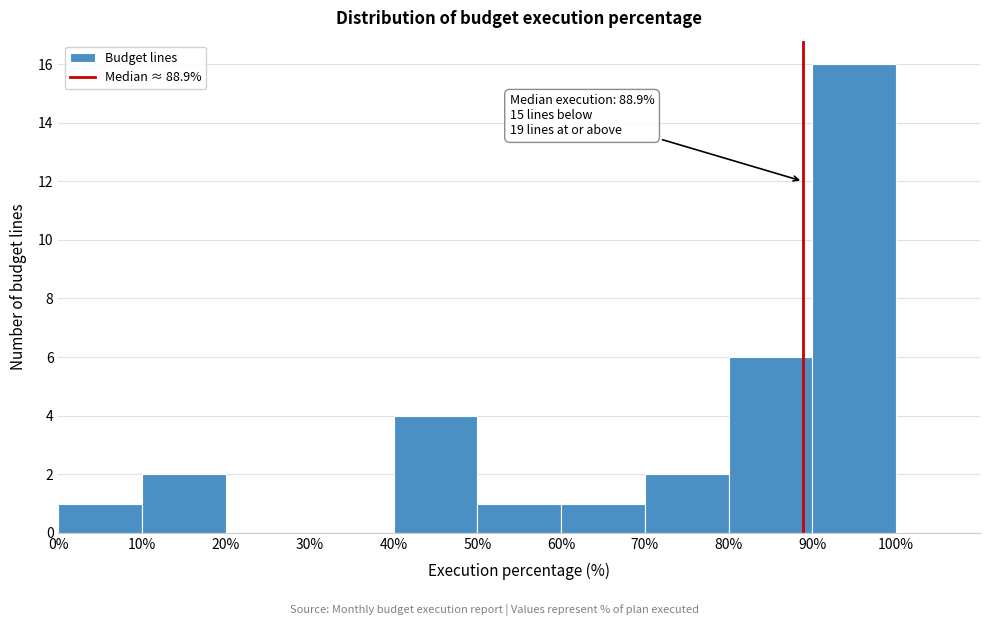

Over which range of the x-axis is the bar tallest?

90% to 100%